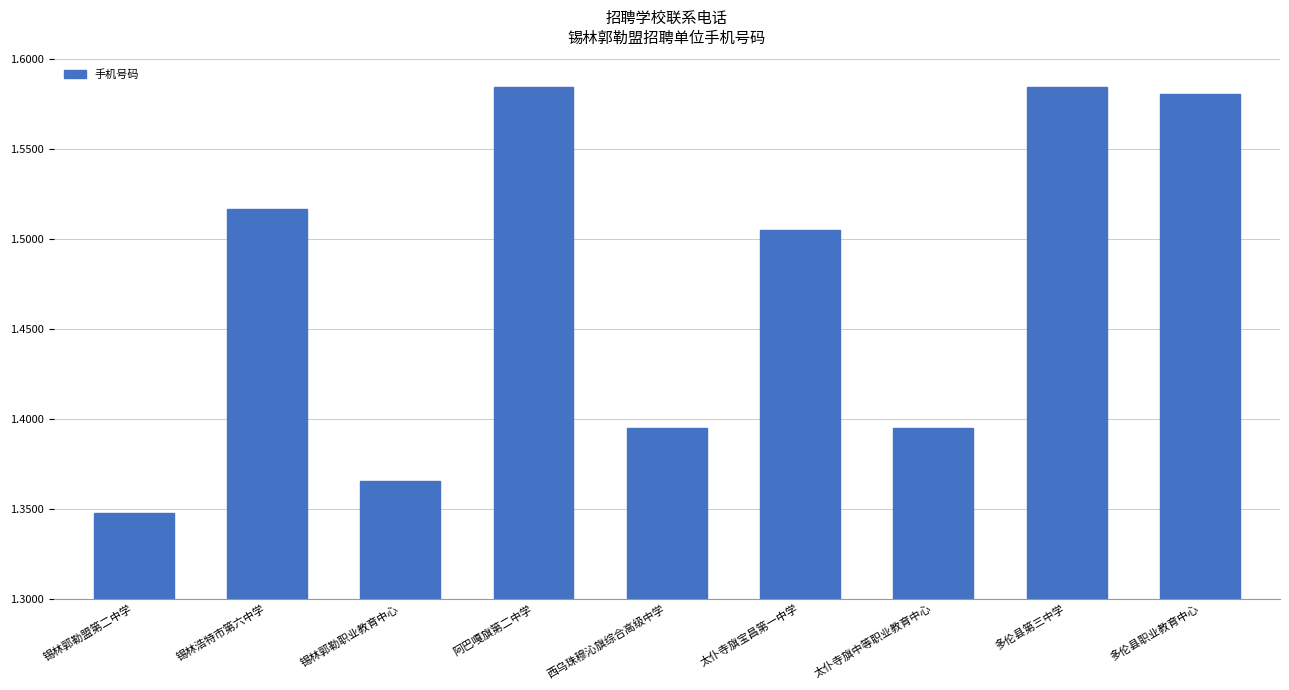

What value does the data have at 多伦县职业教育中心?

15804790186